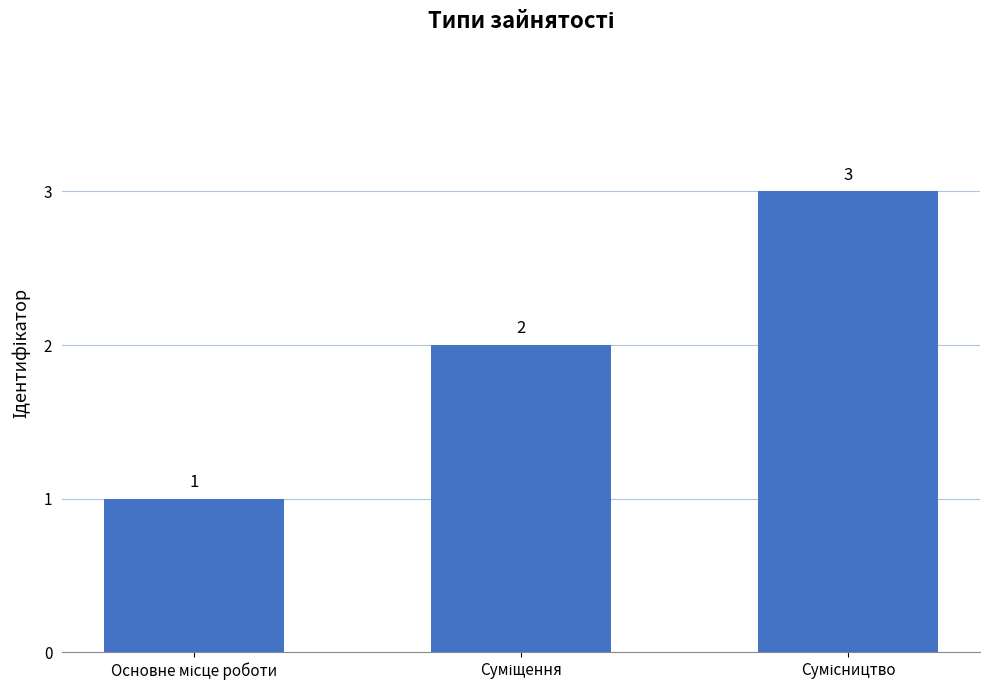

What is the sum of all values?

6